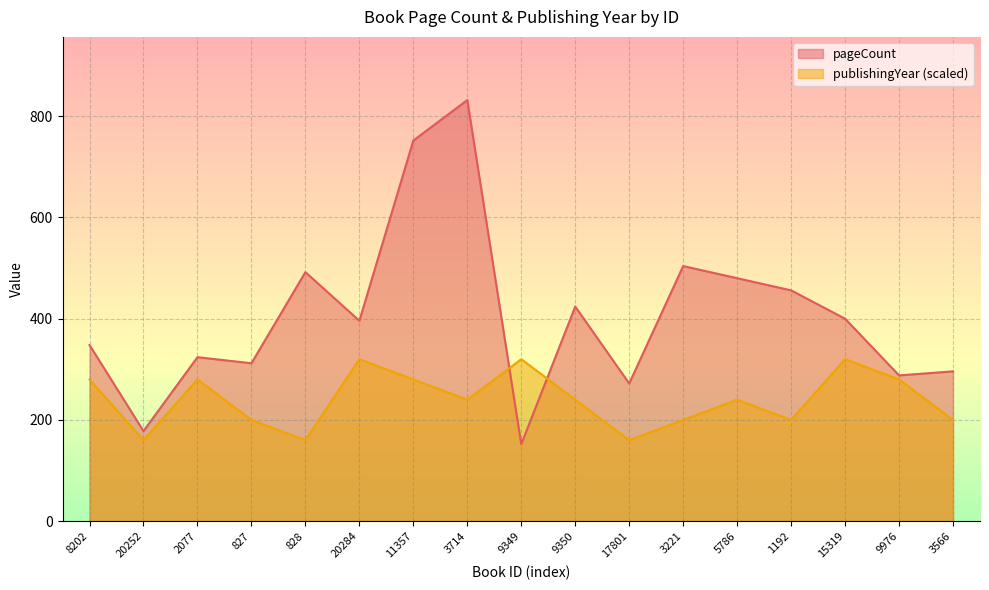

Does the chart display data point markers on the line(s)?

No